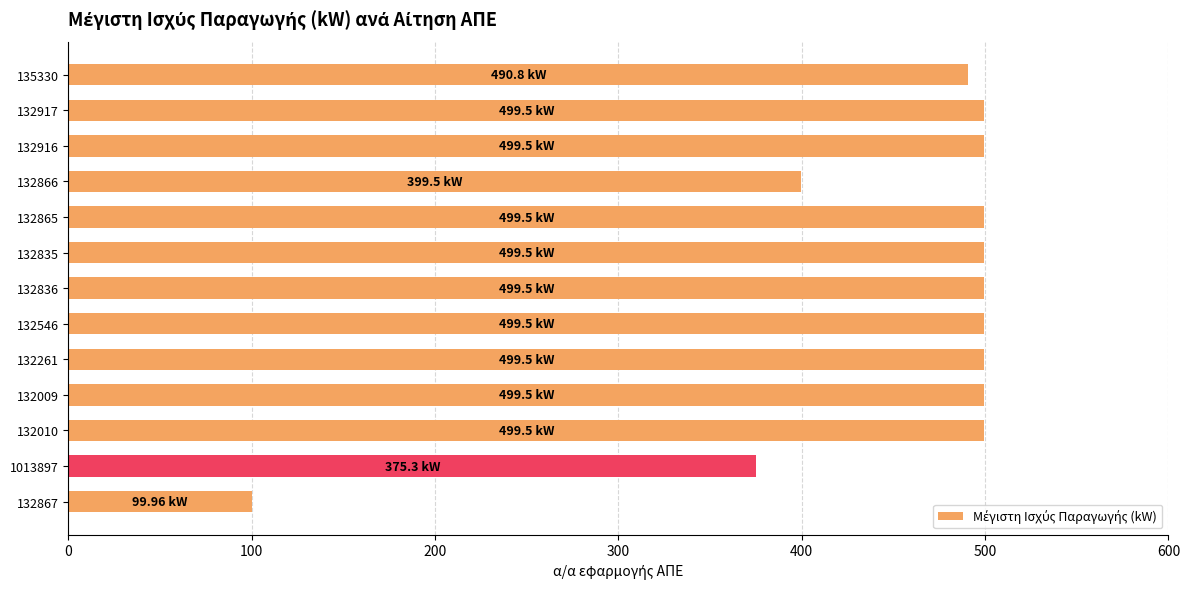

What is the average value?

450.9